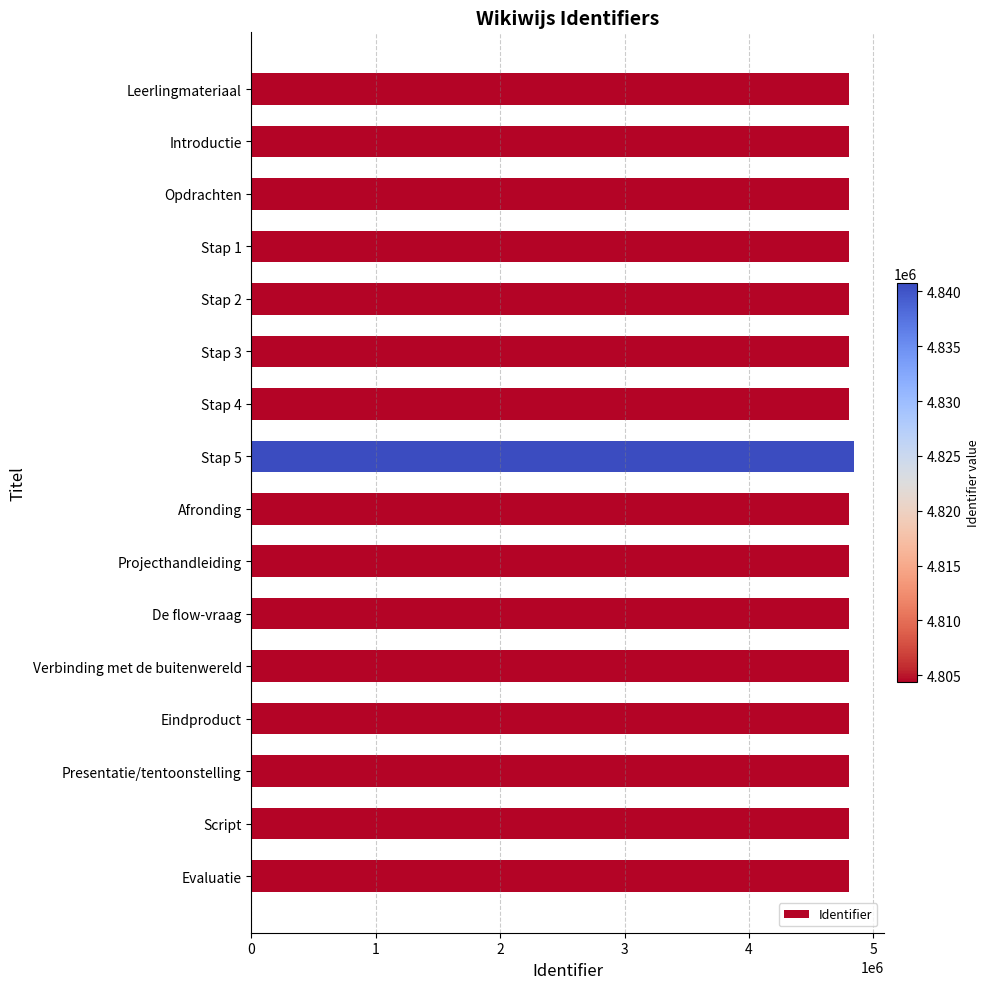

What is the smallest value displayed?

4804366